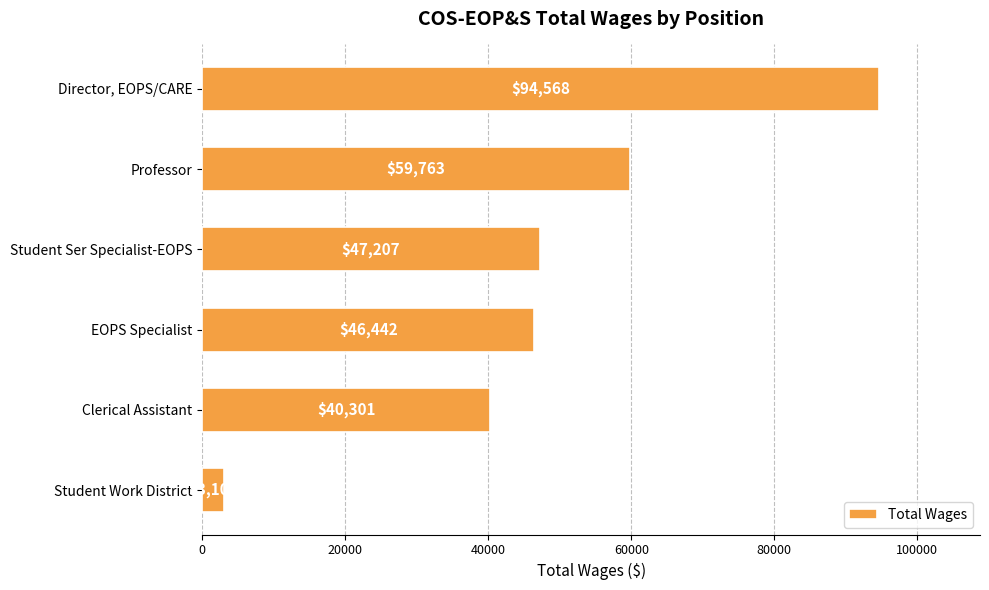

How many values are below 47207?

3